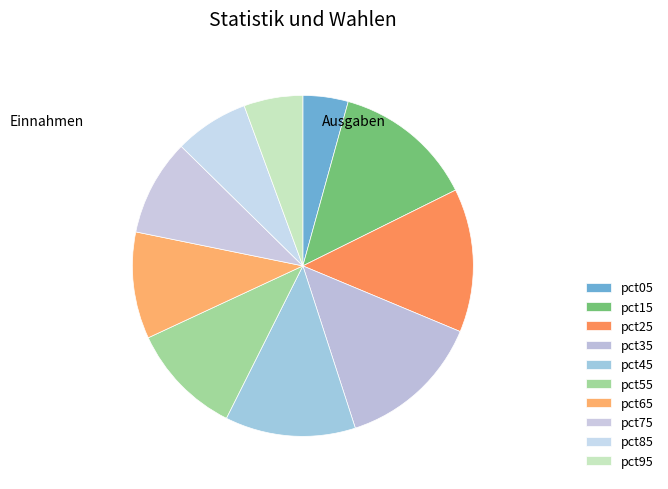

Combined, do pct05 and pct35 account for over 50%?

No